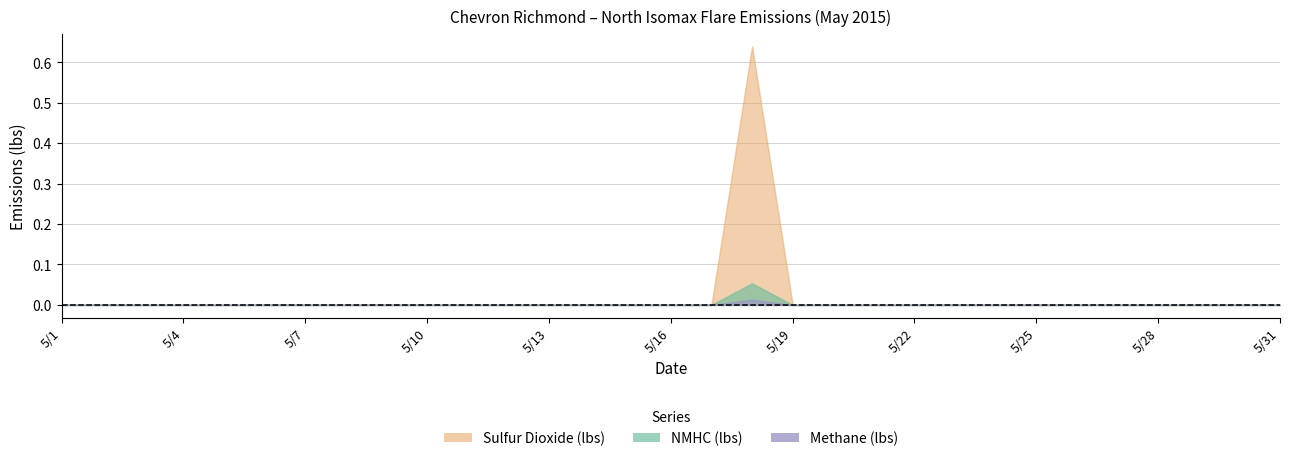

At which label does NMHC (lbs) reach its minimum?

5/1